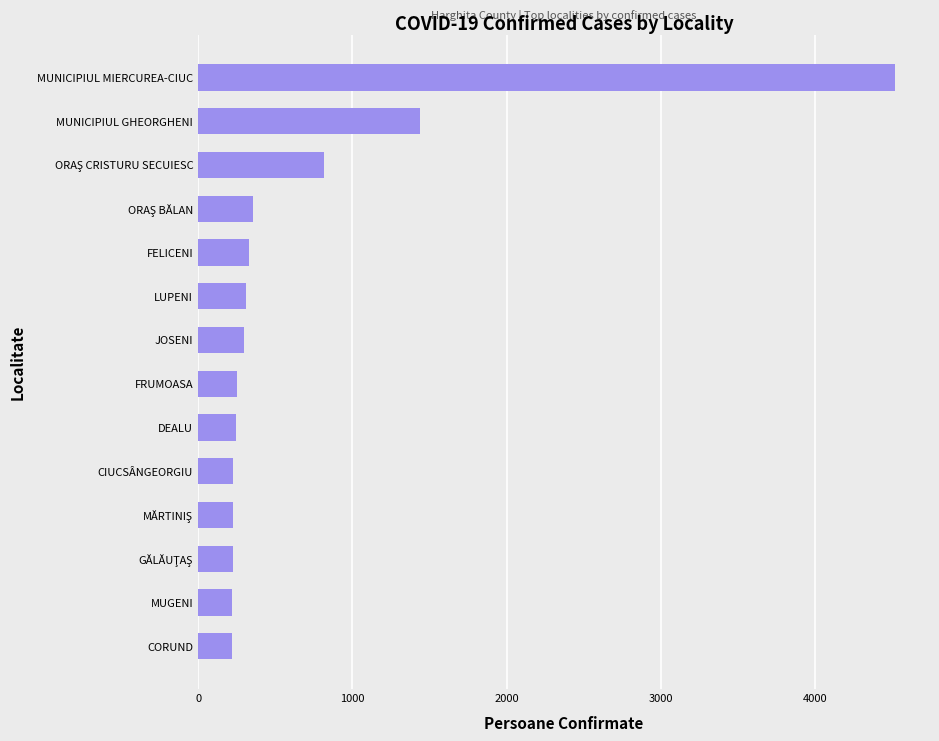

What is the minimum value shown in the chart?

217